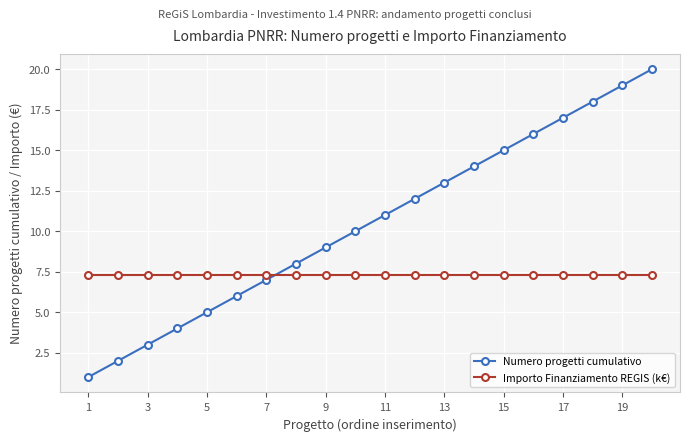

What is the value of the Numero progetti cumulativo point at the 15th from the left?

15.0